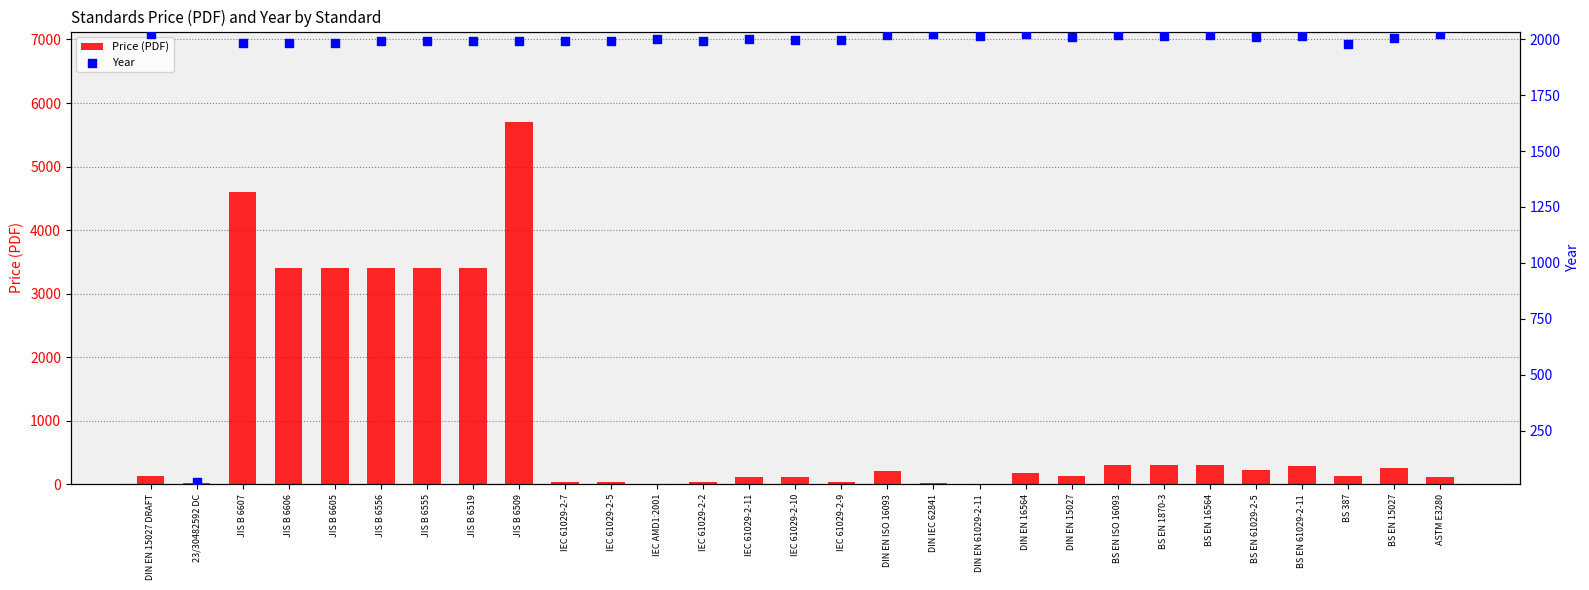

At which category is the sum across all series the highest?

JIS B 6509